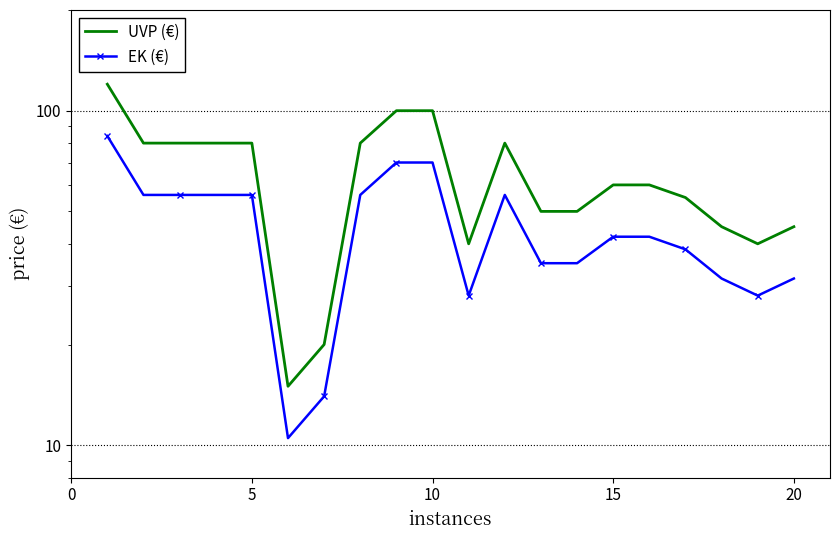

What is the value of the EK (€) point at the 10th from the left?

70.0